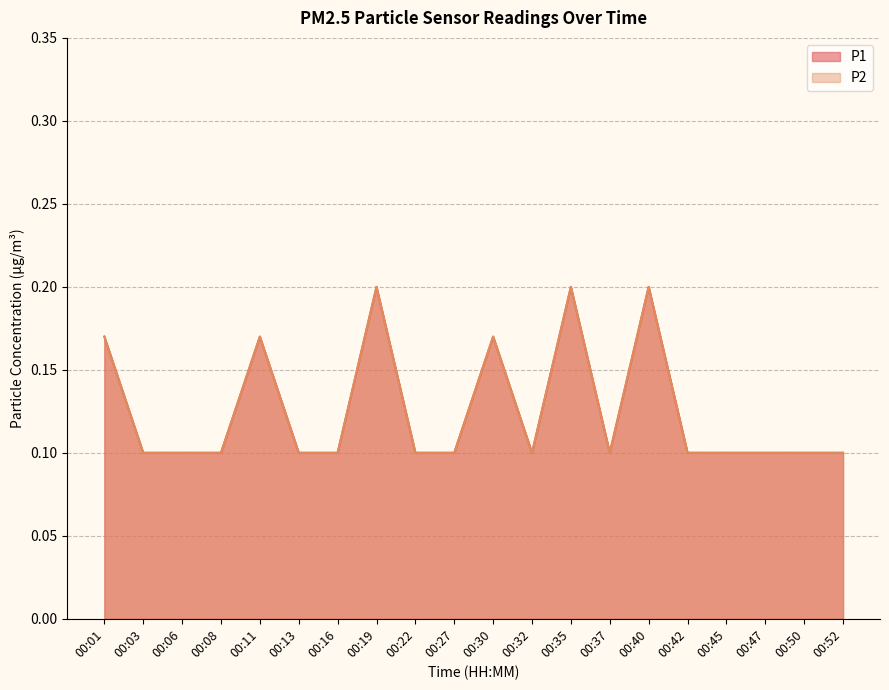

True or false: P2 and P1 cross at least once.

False